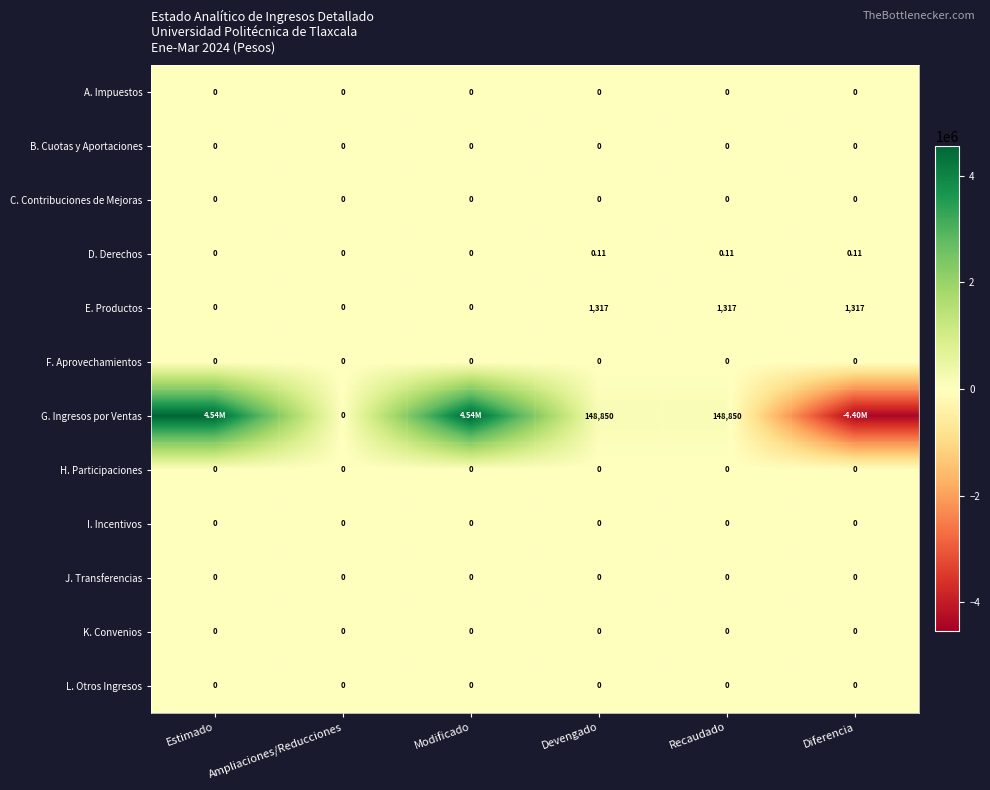

What is the total value across all series at Estimado?

4544000.0